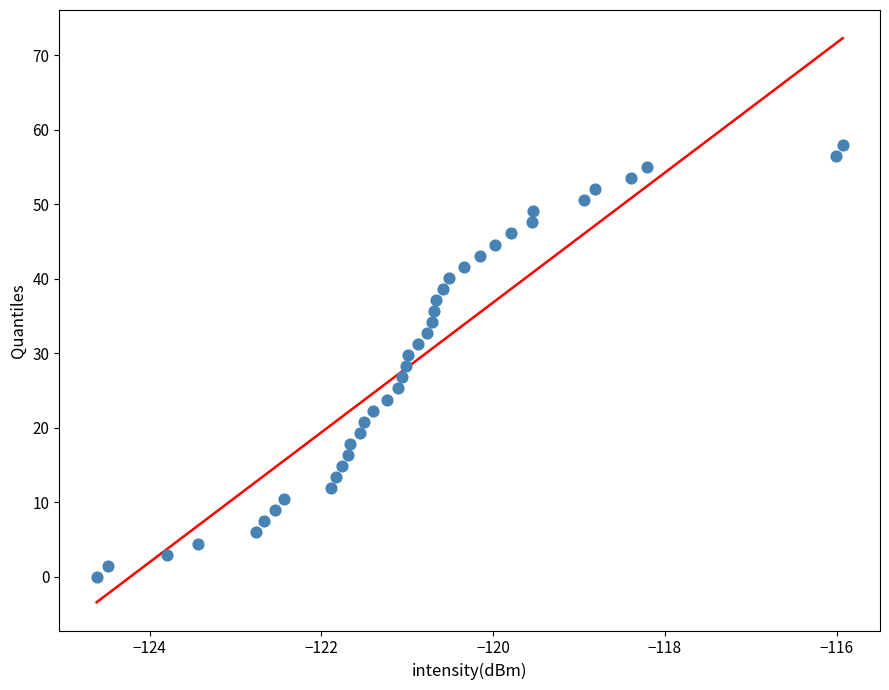

What is the range of Y values (max minus min)?

58.0